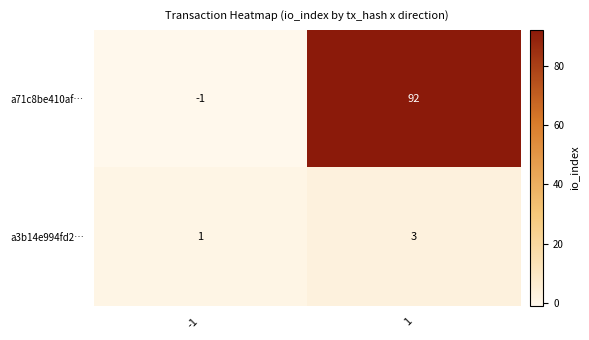

What is the minimum value shown in the chart?

-1